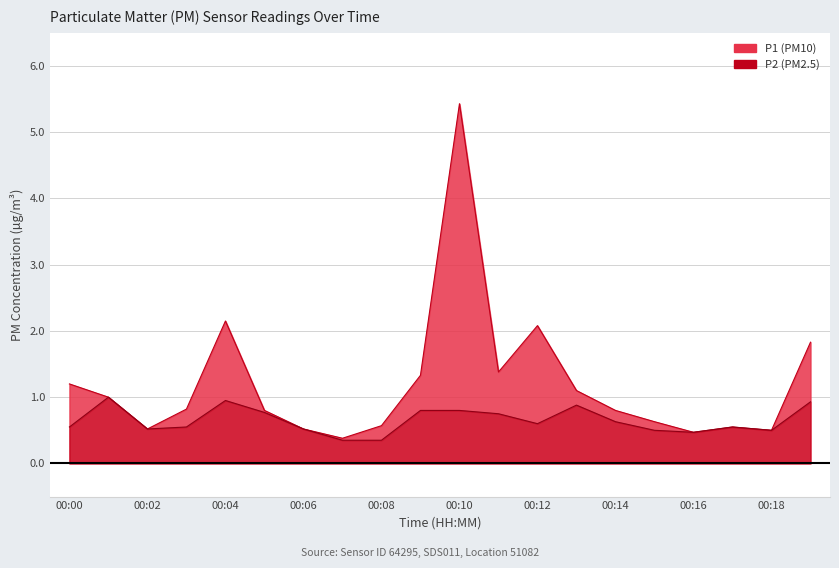

Rank the series by their maximum value, from highest to lowest.

P1, P2